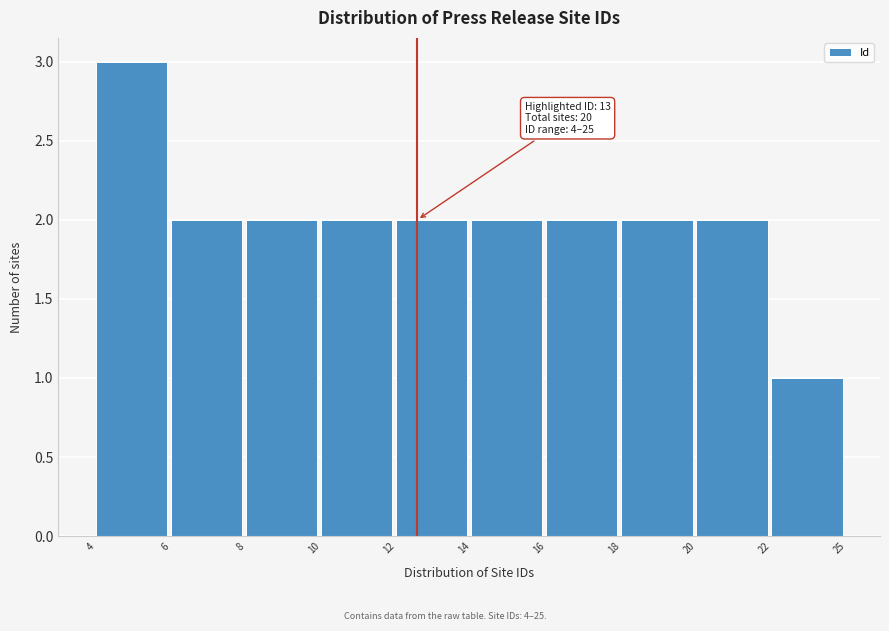

Reading right to left, extract all data points from this chart.

1	2	2	2	2	2	2	2	2	3